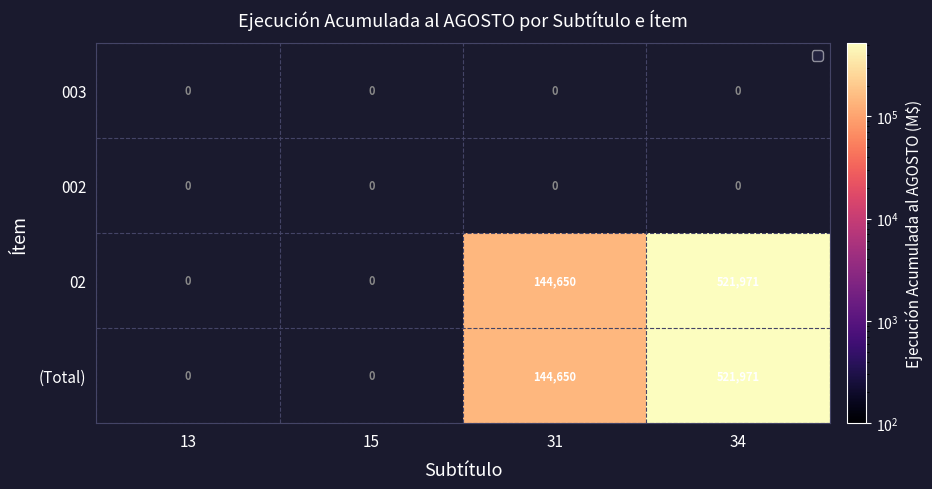

The value of (Total) at 34 is 521971. True or false?

True